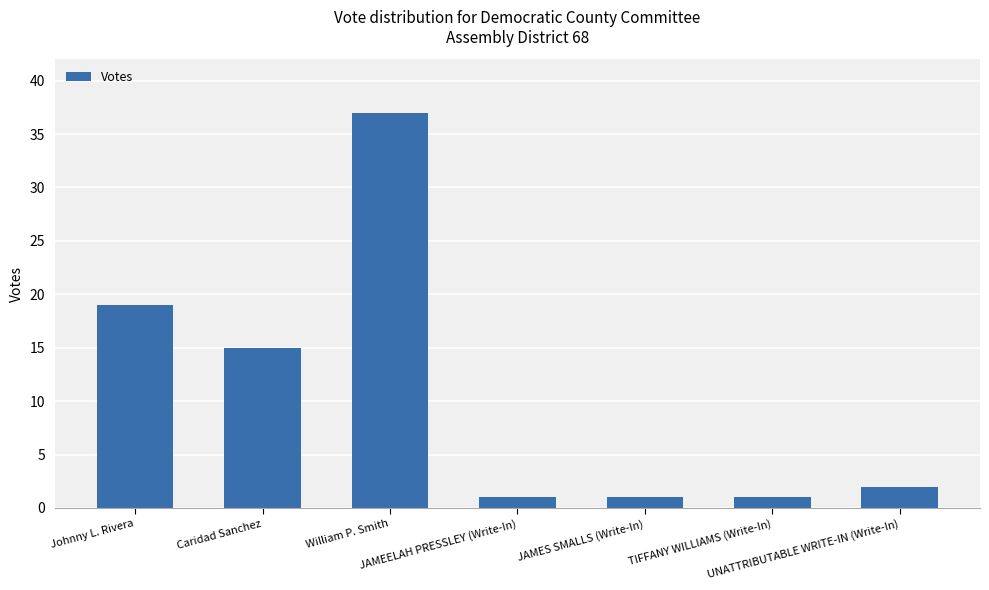

Reading left to right, extract all data points from this chart.

19	15	37	1	1	1	2